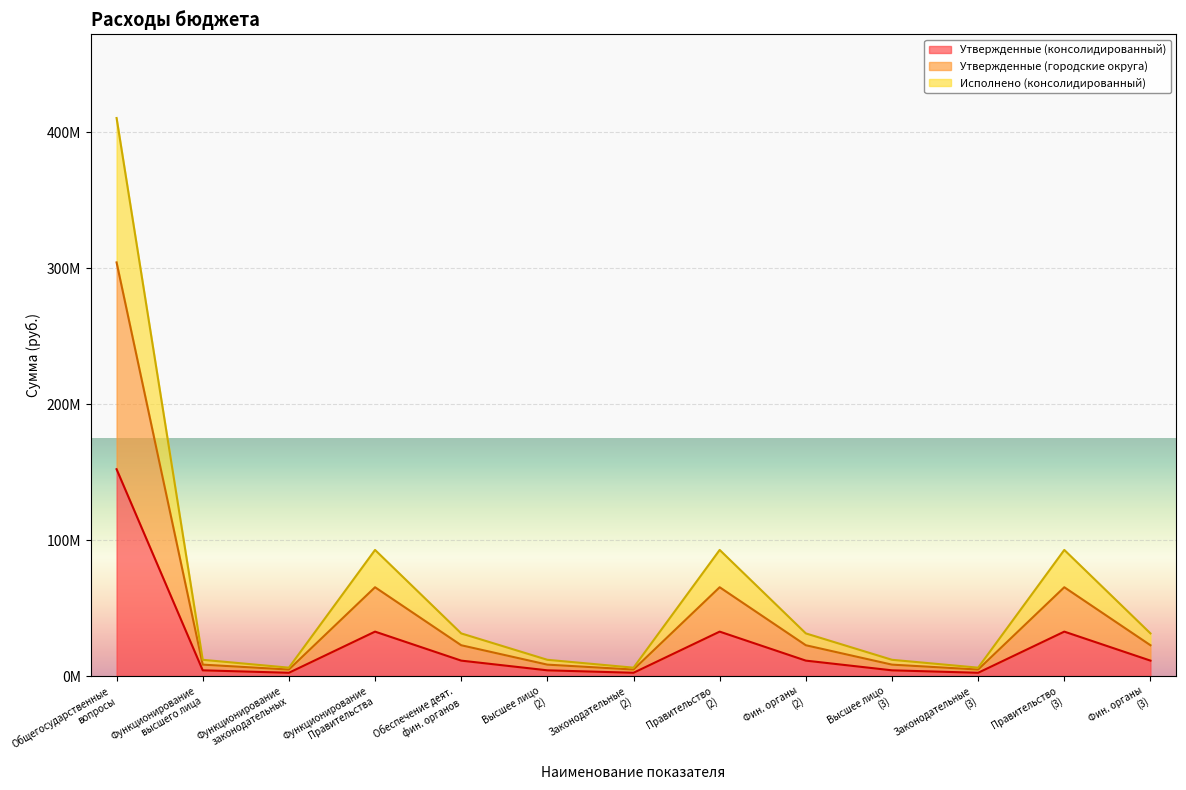

How many lines are shown in the chart?

3